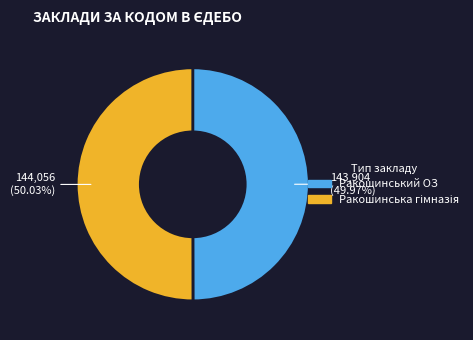

How much of the chart is everything except Ракошинський ОЗ?

50.0%